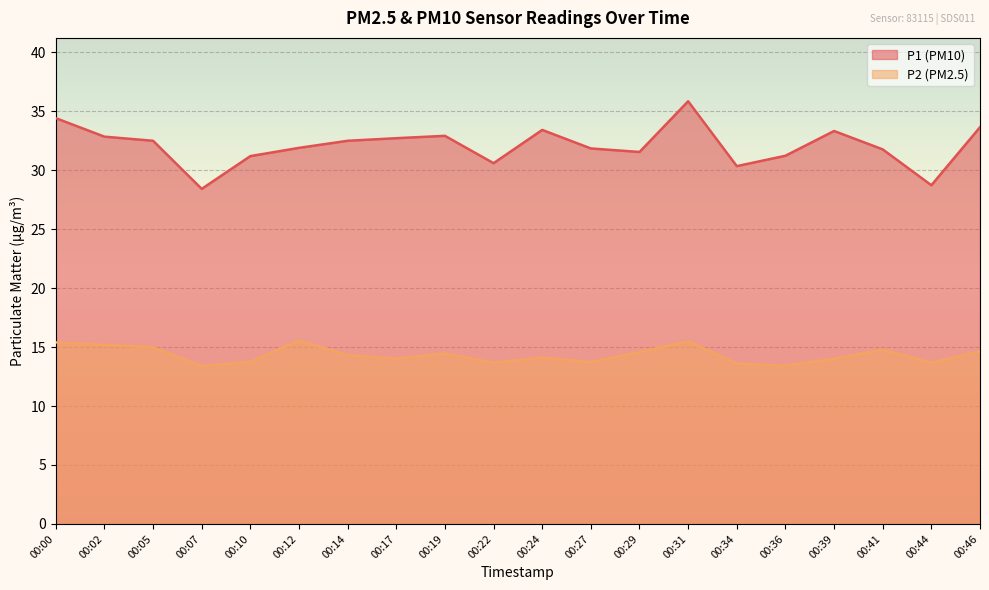

True or false: P2 and P1 cross at least once.

False